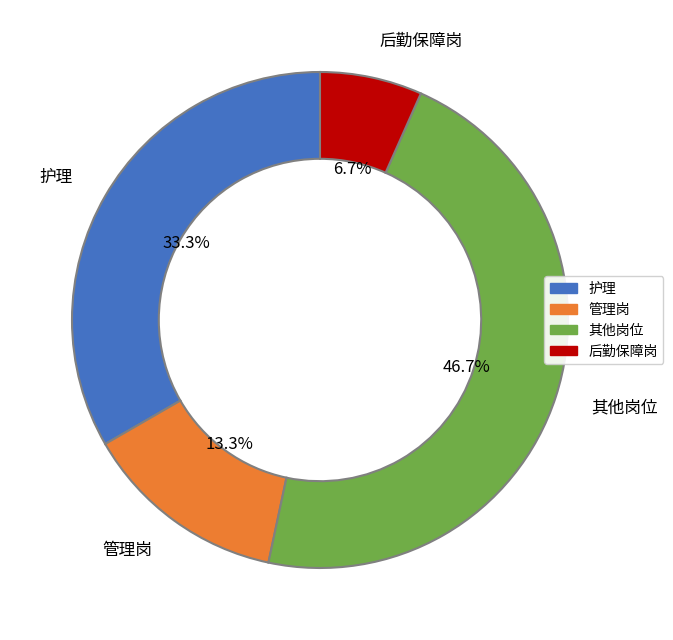

How many segments does this pie chart have?

4